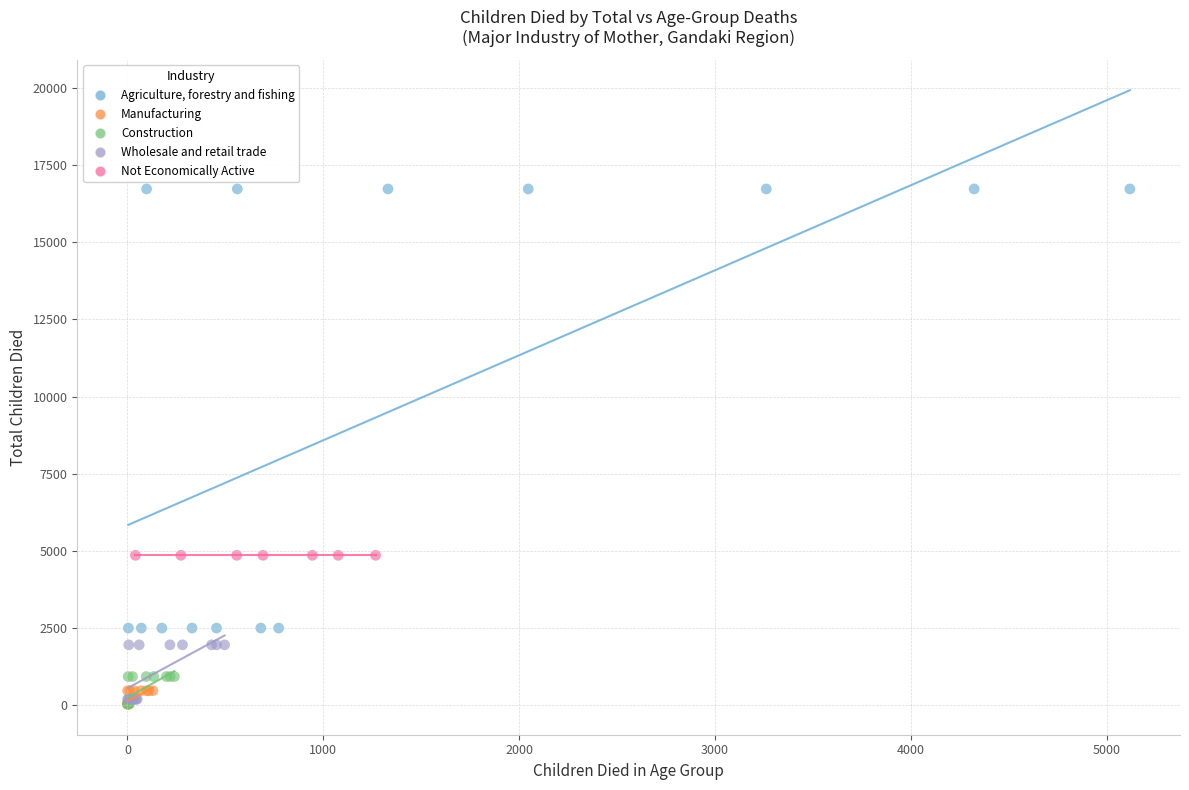

Which series reaches the maximum Y coordinate?

Agriculture, forestry and fishing